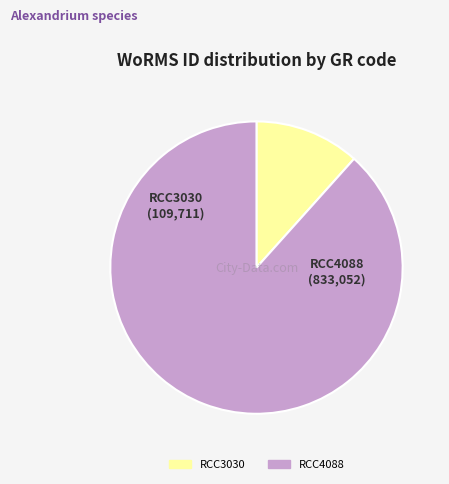

Which slice is the smallest?

RCC3030